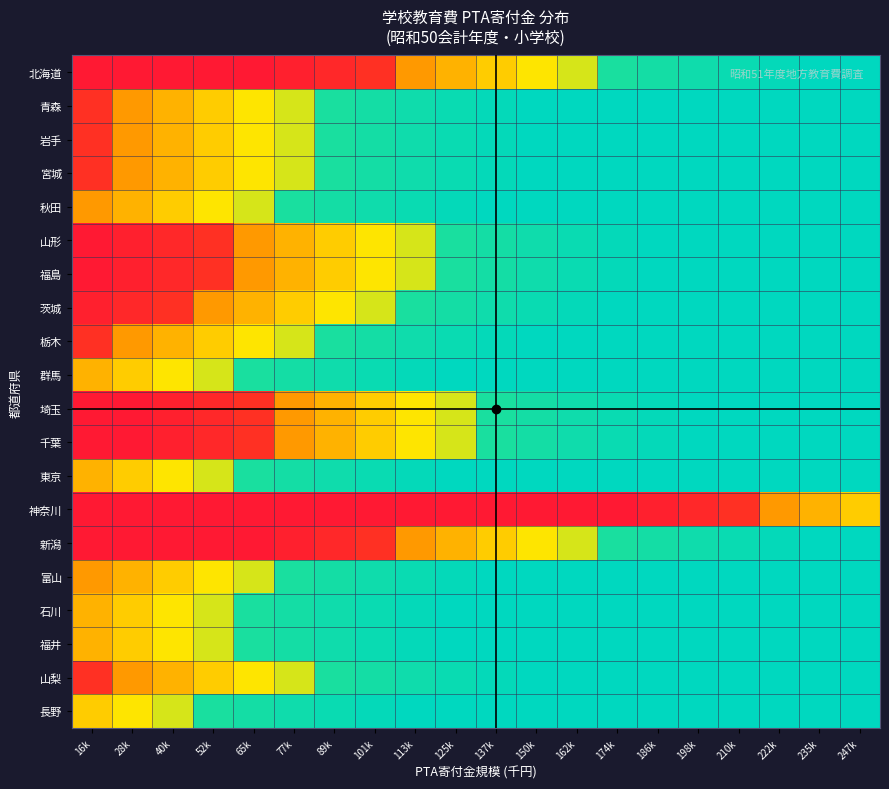

Reading left to right, transcribe all the data shown in this chart.

北海道: 16k=0.0	28k=0.0	40k=0.0	52k=0.0	65k=0.0	77k=0.0	89k=0.1	101k=0.1	113k=0.3	125k=0.4	137k=0.5	150k=0.5	162k=0.6	174k=0.9	186k=0.9	198k=0.9	210k=0.9	222k=1.0	235k=1.0	247k=1.0
青森: 16k=0.1	28k=0.3	40k=0.4	52k=0.5	65k=0.5	77k=0.6	89k=0.9	101k=0.9	113k=0.9	125k=0.9	137k=1.0	150k=1.0	162k=1.0	174k=1.0	186k=1.0	198k=1.0	210k=1.0	222k=1.0	235k=1.0	247k=1.0
岩手: 16k=0.1	28k=0.3	40k=0.4	52k=0.5	65k=0.5	77k=0.6	89k=0.9	101k=0.9	113k=0.9	125k=0.9	137k=1.0	150k=1.0	162k=1.0	174k=1.0	186k=1.0	198k=1.0	210k=1.0	222k=1.0	235k=1.0	247k=1.0
宮城: 16k=0.1	28k=0.3	40k=0.4	52k=0.5	65k=0.5	77k=0.6	89k=0.9	101k=0.9	113k=0.9	125k=0.9	137k=1.0	150k=1.0	162k=1.0	174k=1.0	186k=1.0	198k=1.0	210k=1.0	222k=1.0	235k=1.0	247k=1.0
秋田: 16k=0.3	28k=0.4	40k=0.5	52k=0.5	65k=0.6	77k=0.9	89k=0.9	101k=0.9	113k=0.9	125k=1.0	137k=1.0	150k=1.0	162k=1.0	174k=1.0	186k=1.0	198k=1.0	210k=1.0	222k=1.0	235k=1.0	247k=1.0
山形: 16k=0.0	28k=0.0	40k=0.1	52k=0.1	65k=0.3	77k=0.4	89k=0.5	101k=0.5	113k=0.6	125k=0.9	137k=0.9	150k=0.9	162k=0.9	174k=1.0	186k=1.0	198k=1.0	210k=1.0	222k=1.0	235k=1.0	247k=1.0
福島: 16k=0.0	28k=0.0	40k=0.1	52k=0.1	65k=0.3	77k=0.4	89k=0.5	101k=0.5	113k=0.6	125k=0.9	137k=0.9	150k=0.9	162k=0.9	174k=1.0	186k=1.0	198k=1.0	210k=1.0	222k=1.0	235k=1.0	247k=1.0
茨城: 16k=0.0	28k=0.1	40k=0.1	52k=0.3	65k=0.4	77k=0.5	89k=0.5	101k=0.6	113k=0.9	125k=0.9	137k=0.9	150k=0.9	162k=1.0	174k=1.0	186k=1.0	198k=1.0	210k=1.0	222k=1.0	235k=1.0	247k=1.0
栃木: 16k=0.1	28k=0.3	40k=0.4	52k=0.5	65k=0.5	77k=0.6	89k=0.9	101k=0.9	113k=0.9	125k=0.9	137k=1.0	150k=1.0	162k=1.0	174k=1.0	186k=1.0	198k=1.0	210k=1.0	222k=1.0	235k=1.0	247k=1.0
群馬: 16k=0.4	28k=0.5	40k=0.5	52k=0.6	65k=0.9	77k=0.9	89k=0.9	101k=0.9	113k=1.0	125k=1.0	137k=1.0	150k=1.0	162k=1.0	174k=1.0	186k=1.0	198k=1.0	210k=1.0	222k=1.0	235k=1.0	247k=1.0
埼玉: 16k=0.0	28k=0.0	40k=0.0	52k=0.1	65k=0.1	77k=0.3	89k=0.4	101k=0.5	113k=0.5	125k=0.6	137k=0.9	150k=0.9	162k=0.9	174k=0.9	186k=1.0	198k=1.0	210k=1.0	222k=1.0	235k=1.0	247k=1.0
千葉: 16k=0.0	28k=0.0	40k=0.0	52k=0.1	65k=0.1	77k=0.3	89k=0.4	101k=0.5	113k=0.5	125k=0.6	137k=0.9	150k=0.9	162k=0.9	174k=0.9	186k=1.0	198k=1.0	210k=1.0	222k=1.0	235k=1.0	247k=1.0
東京: 16k=0.4	28k=0.5	40k=0.5	52k=0.6	65k=0.9	77k=0.9	89k=0.9	101k=0.9	113k=1.0	125k=1.0	137k=1.0	150k=1.0	162k=1.0	174k=1.0	186k=1.0	198k=1.0	210k=1.0	222k=1.0	235k=1.0	247k=1.0
神奈川: 16k=0.0	28k=0.0	40k=0.0	52k=0.0	65k=0.0	77k=0.0	89k=0.0	101k=0.0	113k=0.0	125k=0.0	137k=0.0	150k=0.0	162k=0.0	174k=0.0	186k=0.0	198k=0.1	210k=0.1	222k=0.3	235k=0.4	247k=0.5
新潟: 16k=0.0	28k=0.0	40k=0.0	52k=0.0	65k=0.0	77k=0.0	89k=0.1	101k=0.1	113k=0.3	125k=0.4	137k=0.5	150k=0.5	162k=0.6	174k=0.9	186k=0.9	198k=0.9	210k=0.9	222k=1.0	235k=1.0	247k=1.0
富山: 16k=0.3	28k=0.4	40k=0.5	52k=0.5	65k=0.6	77k=0.9	89k=0.9	101k=0.9	113k=0.9	125k=1.0	137k=1.0	150k=1.0	162k=1.0	174k=1.0	186k=1.0	198k=1.0	210k=1.0	222k=1.0	235k=1.0	247k=1.0
石川: 16k=0.4	28k=0.5	40k=0.5	52k=0.6	65k=0.9	77k=0.9	89k=0.9	101k=0.9	113k=1.0	125k=1.0	137k=1.0	150k=1.0	162k=1.0	174k=1.0	186k=1.0	198k=1.0	210k=1.0	222k=1.0	235k=1.0	247k=1.0
福井: 16k=0.4	28k=0.5	40k=0.5	52k=0.6	65k=0.9	77k=0.9	89k=0.9	101k=0.9	113k=1.0	125k=1.0	137k=1.0	150k=1.0	162k=1.0	174k=1.0	186k=1.0	198k=1.0	210k=1.0	222k=1.0	235k=1.0	247k=1.0
山梨: 16k=0.1	28k=0.3	40k=0.4	52k=0.5	65k=0.5	77k=0.6	89k=0.9	101k=0.9	113k=0.9	125k=0.9	137k=1.0	150k=1.0	162k=1.0	174k=1.0	186k=1.0	198k=1.0	210k=1.0	222k=1.0	235k=1.0	247k=1.0
長野: 16k=0.5	28k=0.5	40k=0.6	52k=0.9	65k=0.9	77k=0.9	89k=0.9	101k=1.0	113k=1.0	125k=1.0	137k=1.0	150k=1.0	162k=1.0	174k=1.0	186k=1.0	198k=1.0	210k=1.0	222k=1.0	235k=1.0	247k=1.0